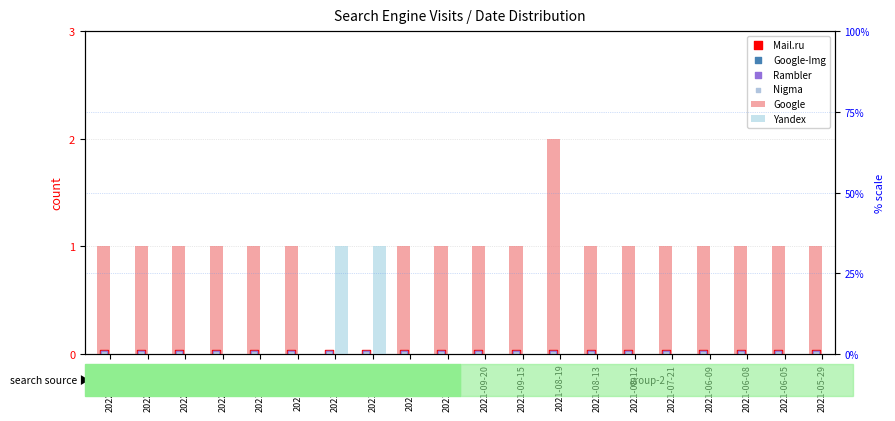

Which series reaches the maximum Y coordinate?

Google